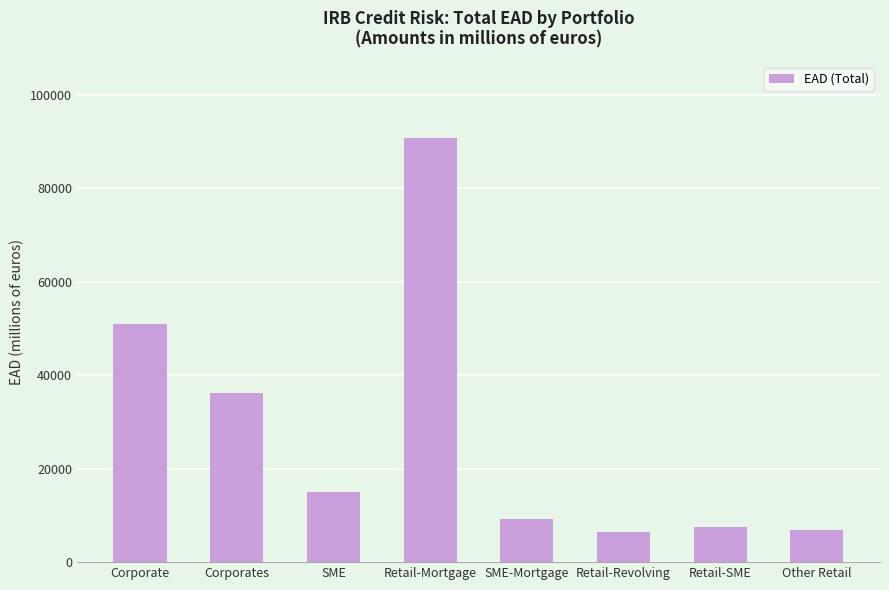

What is the difference between the maximum and minimum values?

84236.3